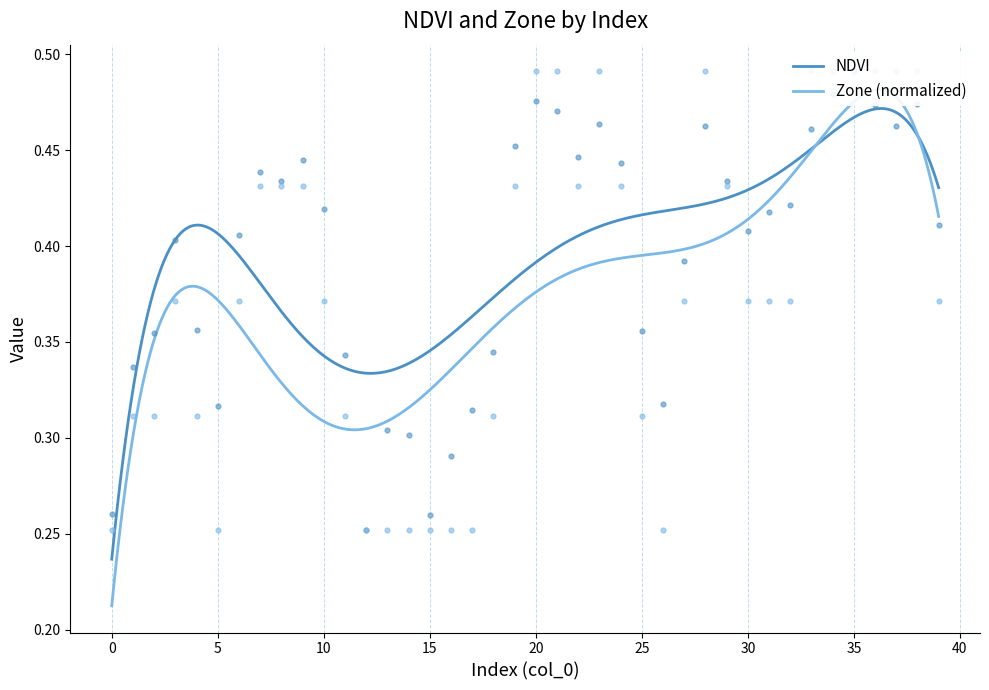

At how many categories does at least one series exceed 0?

40